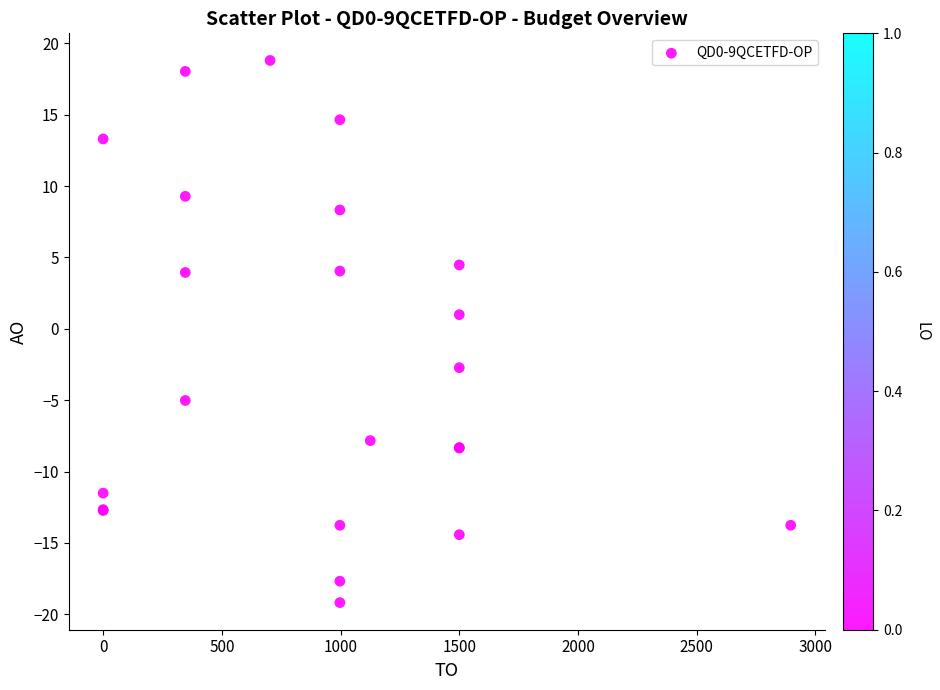

What Y value in the scatter plot is closest to 0?

1.0